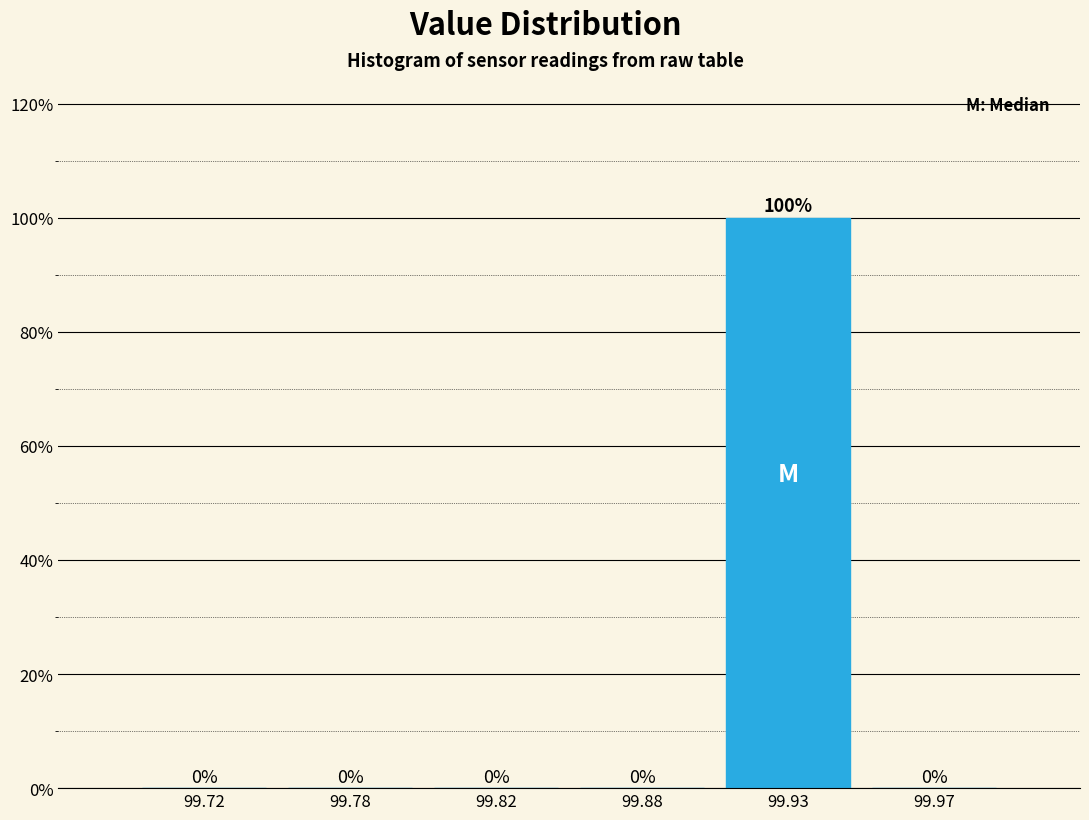

Reading right to left, extract all data points from this chart.

99.97=0	99.93=100	99.88=0	99.82=0	99.78=0	99.72=0